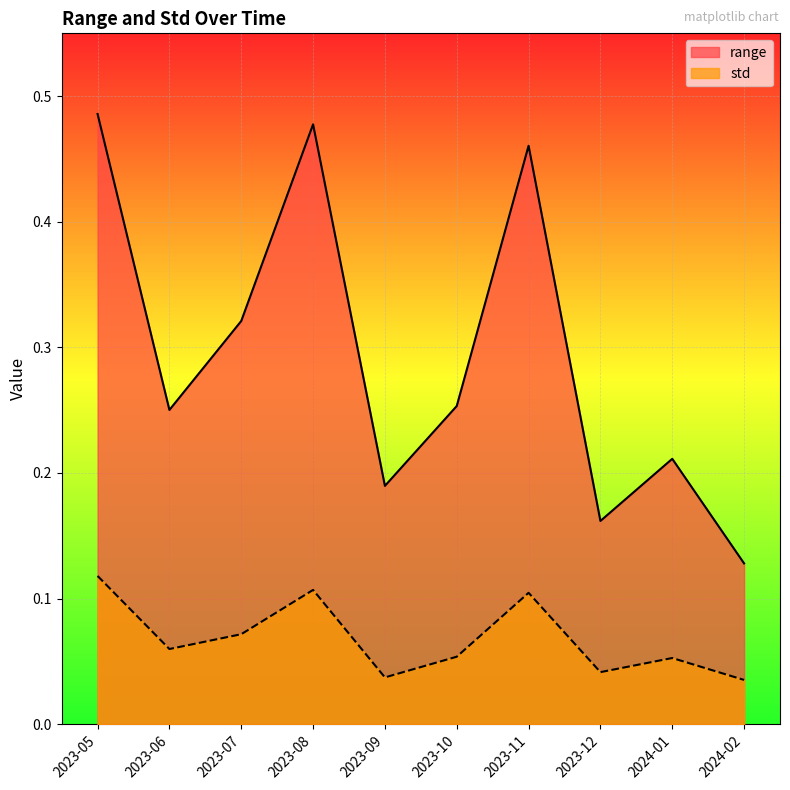

Where is the first local maximum for range?

2023-08